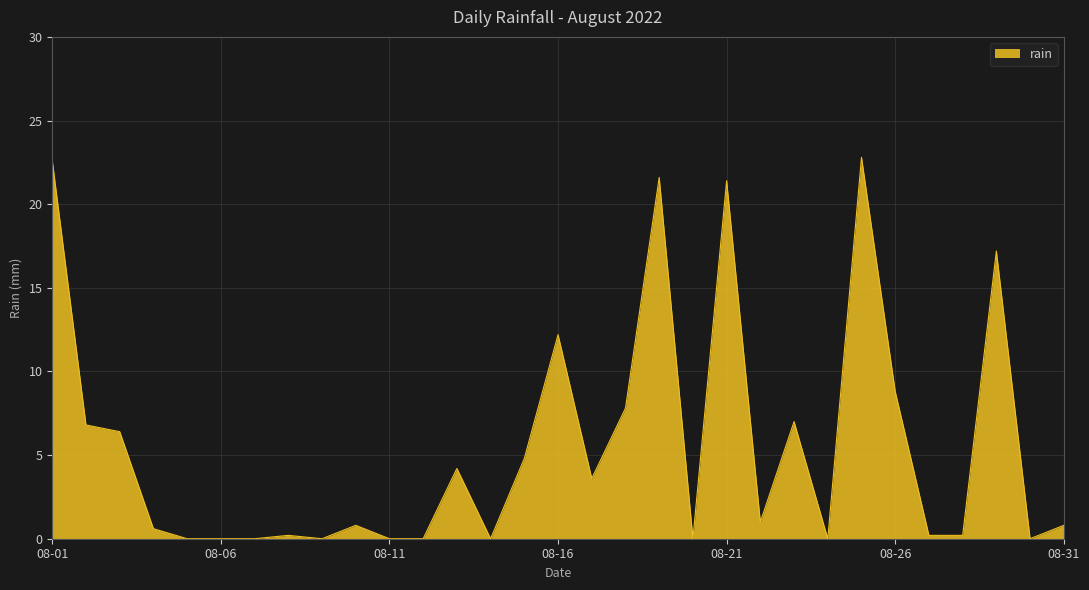

What is the greatest value displayed?

22.8